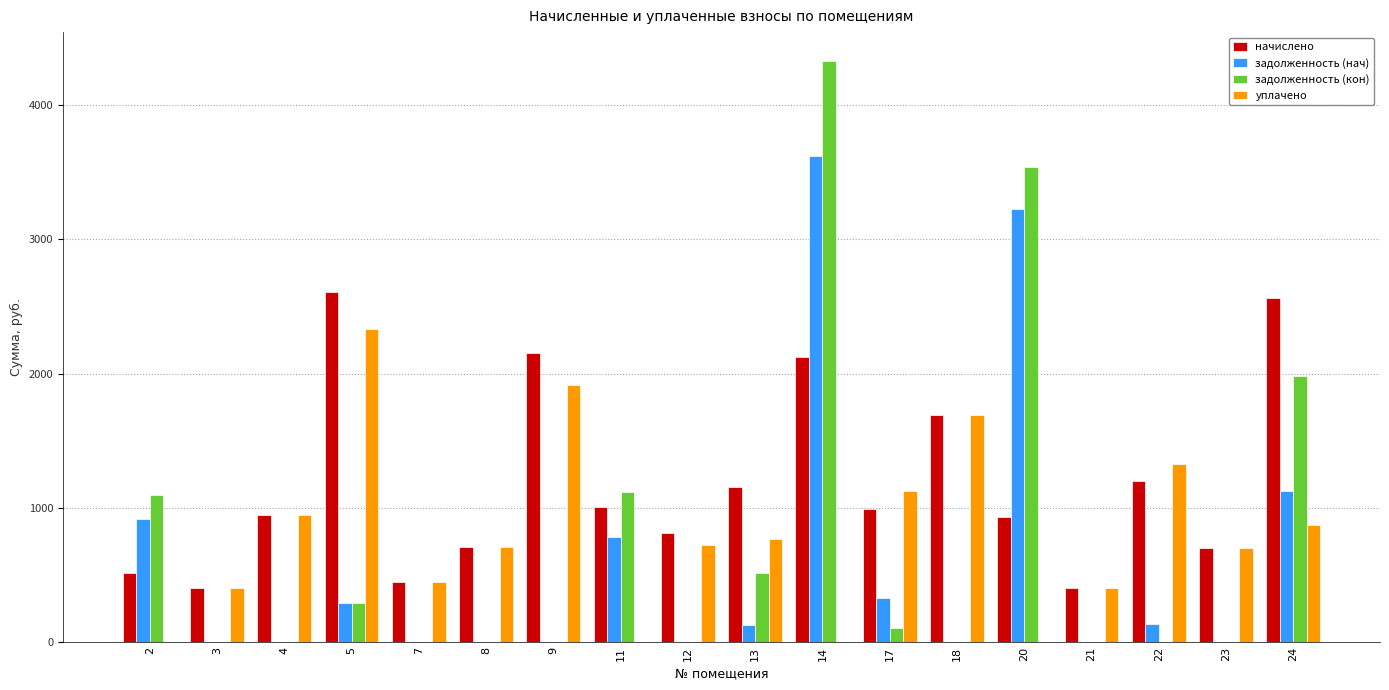

What is the sum of the начислено values at 17 and 7?

1439.0